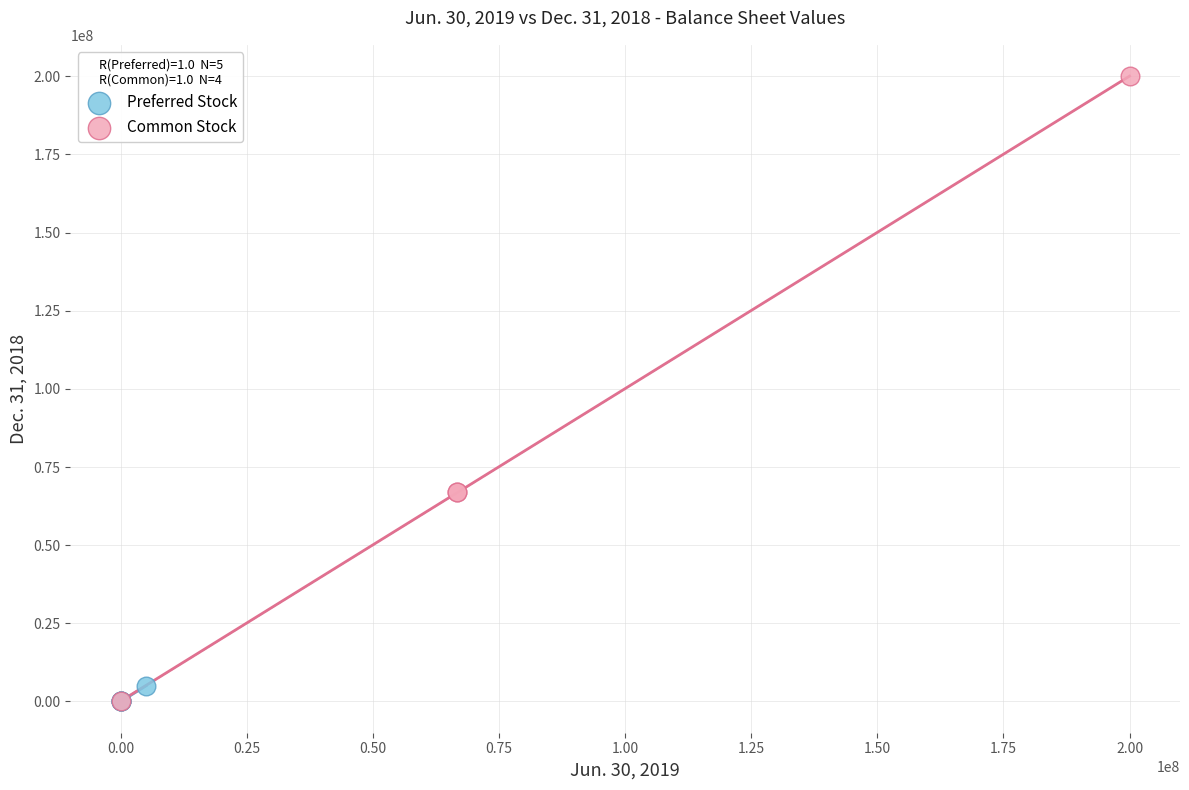

Which series reaches the maximum Y coordinate?

Common Stock